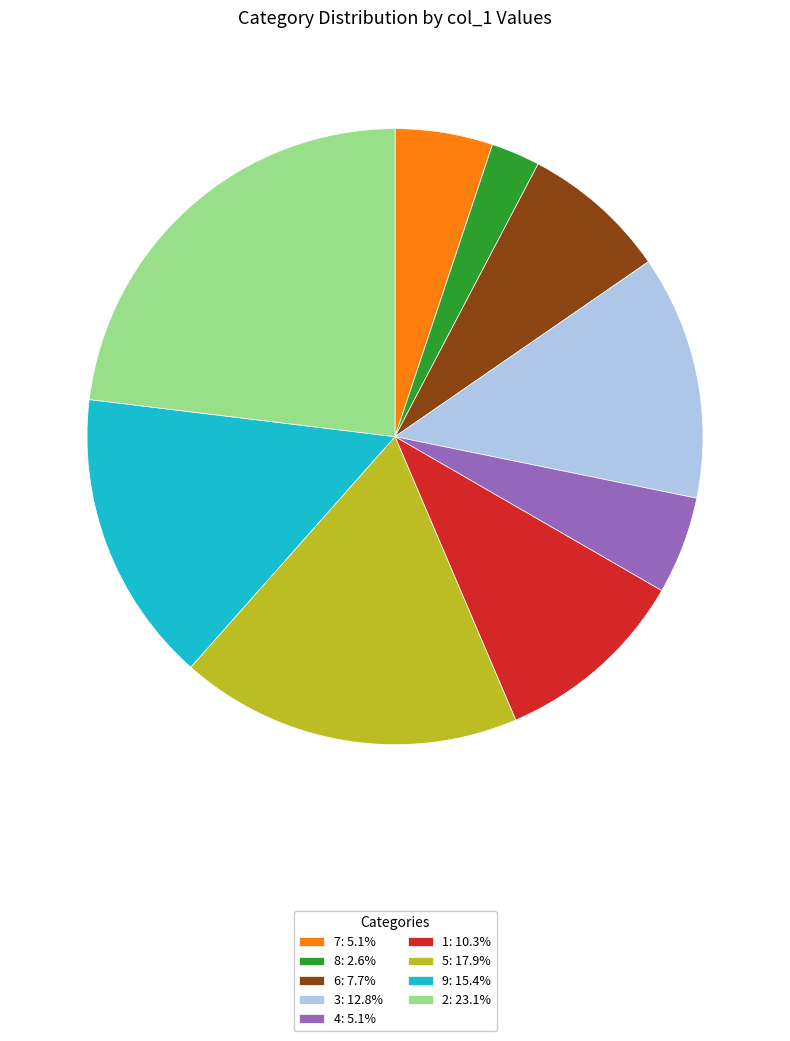

Approximately how many times larger is the value at 7: 5.1% compared to 8: 2.6%?

2.0